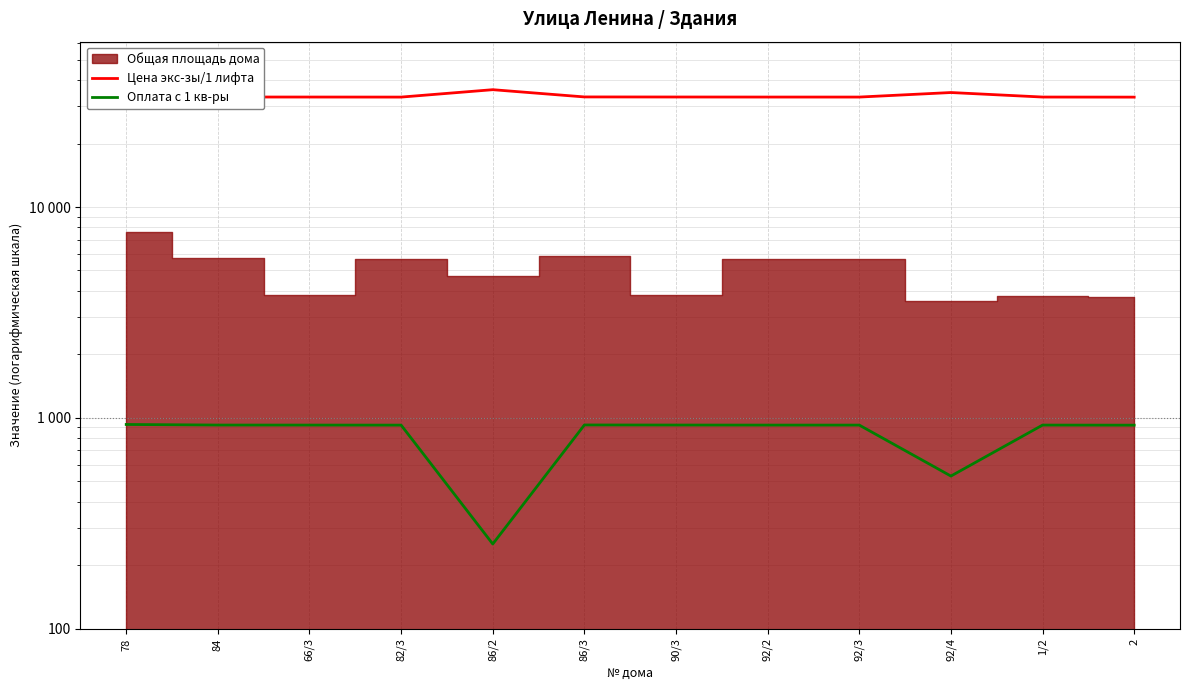

How many interior local valleys does the Цена экс-зы/1 лифта series have?

2